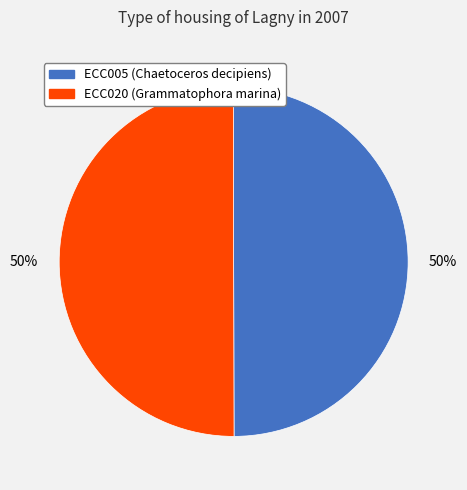

How many slices are in this pie chart?

2